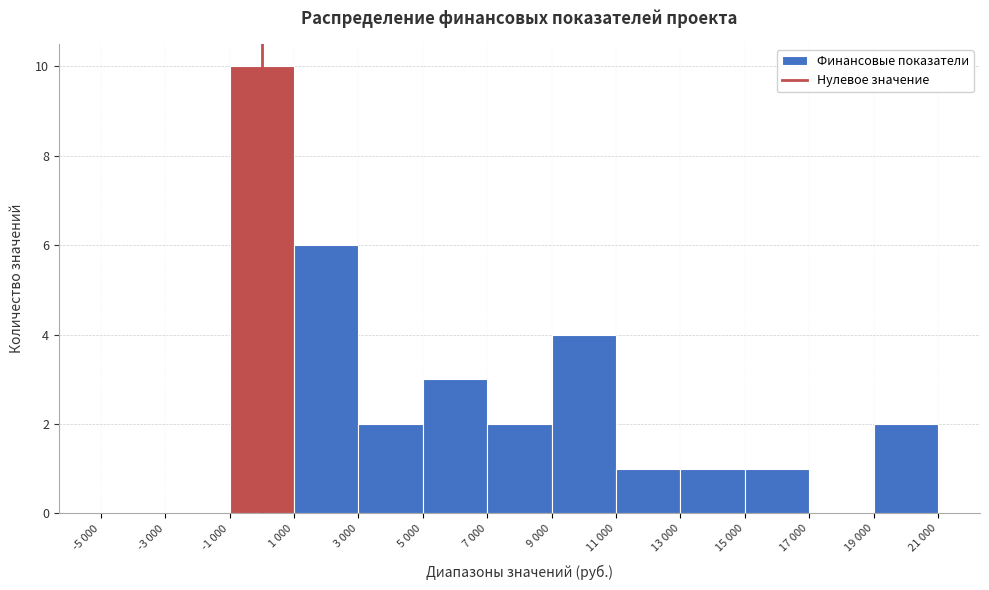

Reading right to left, list all the values displayed in this chart.

19 000=2	17 000=0	15 000=1	13 000=1	11 000=1	9 000=4	7 000=2	5 000=3	3 000=2	1 000=6	-1 000=10	-3 000=0	-5 000=0